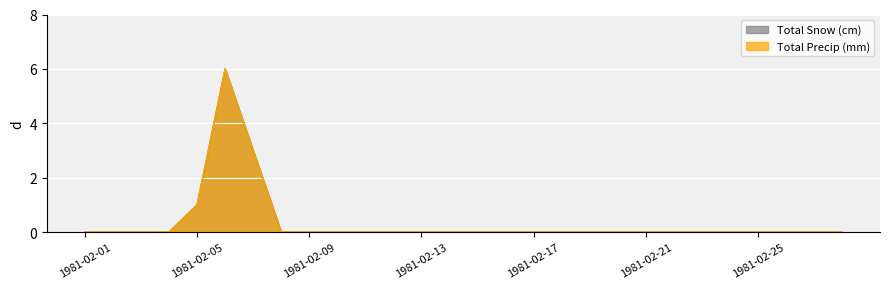

Which series has the largest total across all categories?

Total Snow (cm)